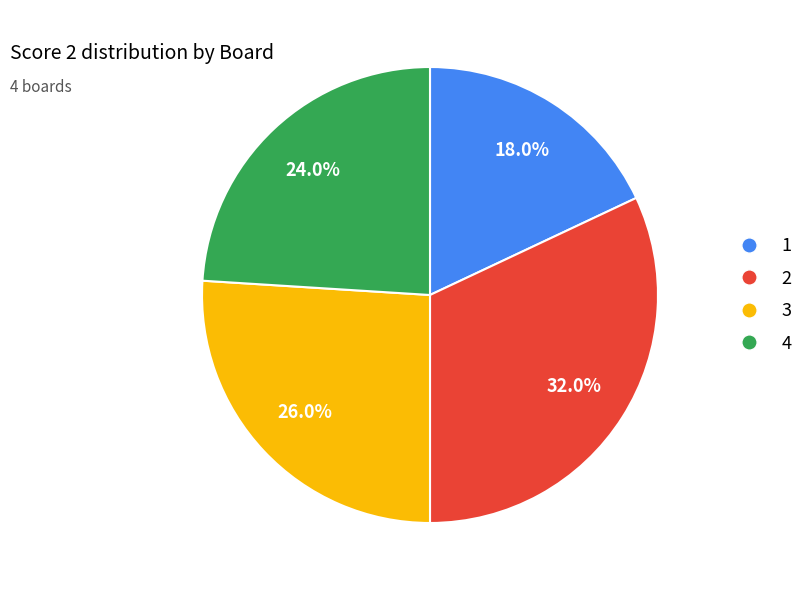

What is the total percentage of 1 and 4?

42.0%